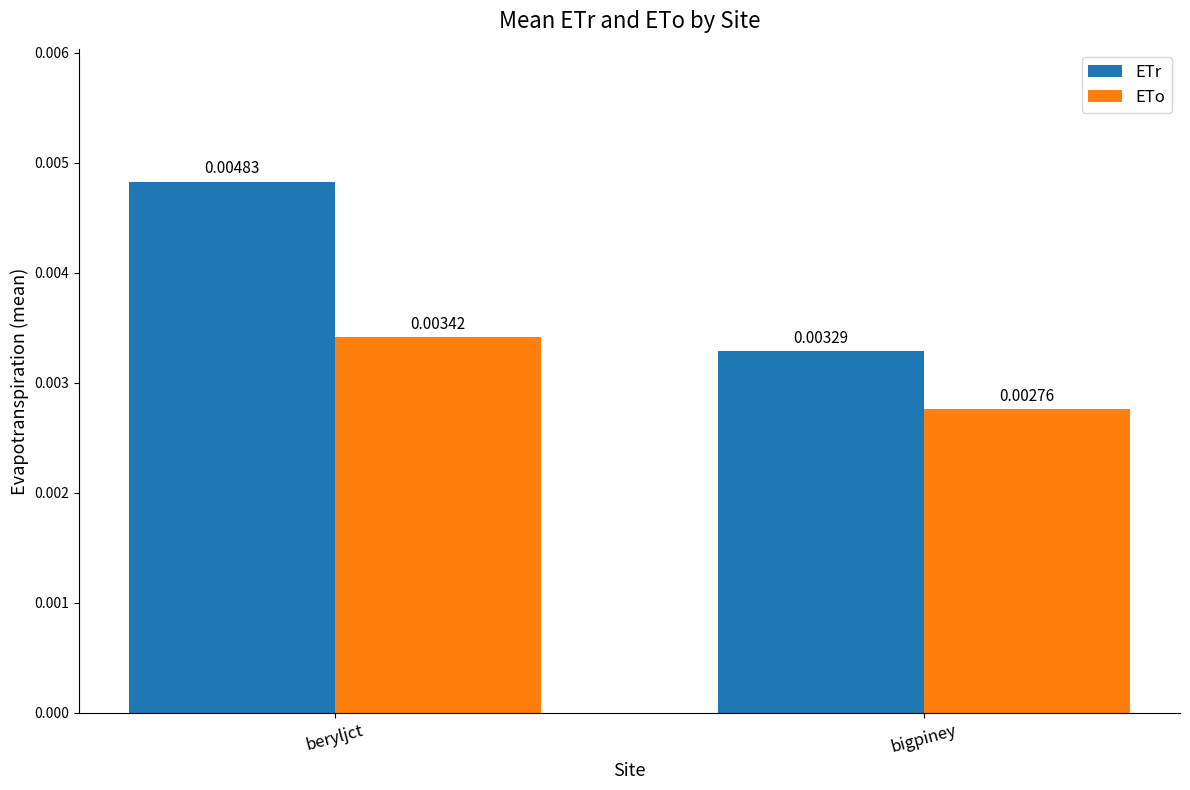

At which label does ETo reach its minimum?

bigpiney